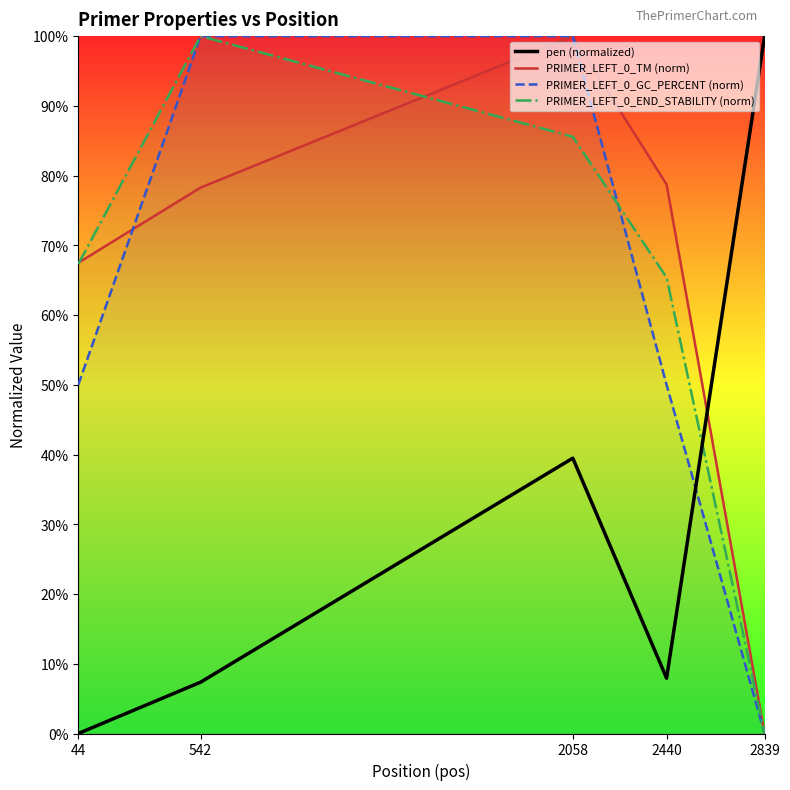

Which series has the widest spread of values?

pen (normalized)